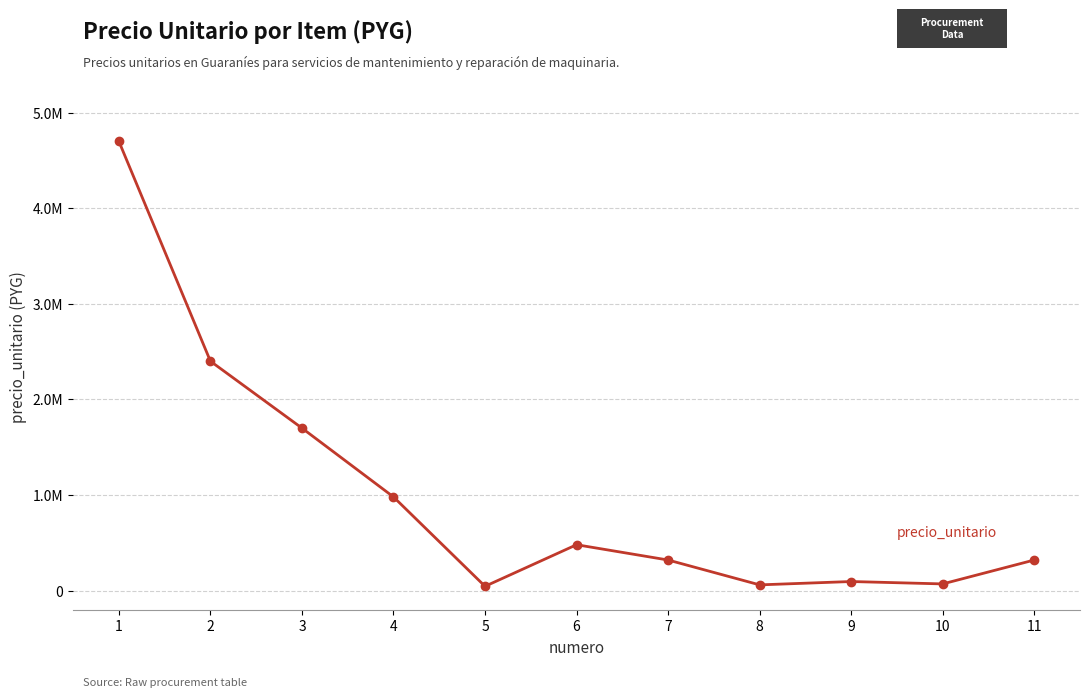

What is the difference between the maximum and second lowest values?

4640000